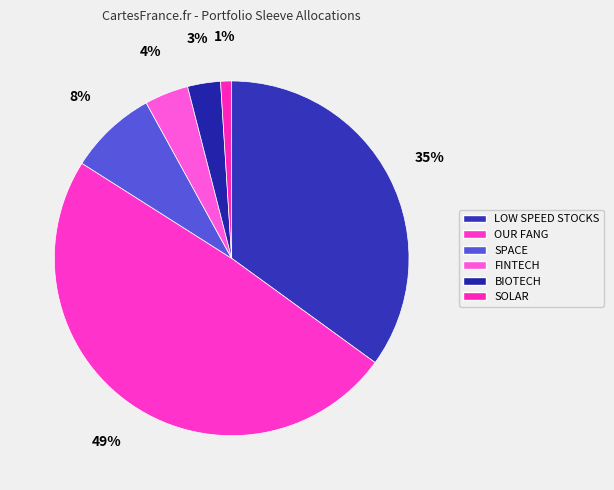

To the nearest percent, what is the difference between the largest and smallest slice percentages?

48%